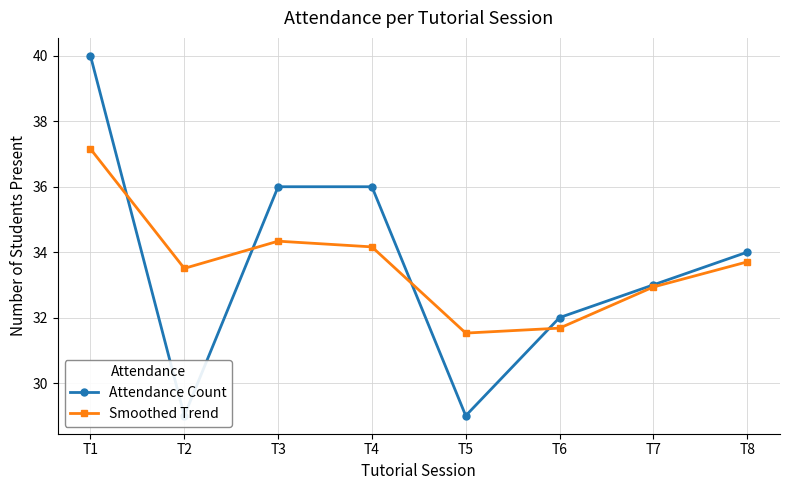

At how many categories does at least one series exceed 36?

1